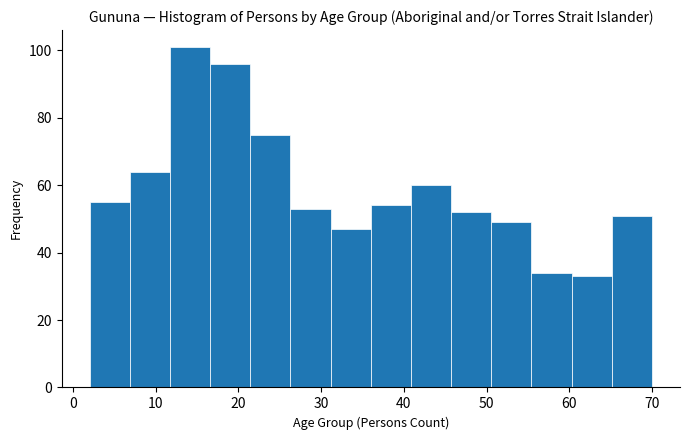

Reading left to right, list every bar in this chart as the range it spans on the x-axis followed by its height. Neither the bar edges nor the heights are printed on the chart, so give them approximately, as read against the axes.

2 to 7: 56
7 to 12: 64
12 to 17: 102
17 to 21: 96
21 to 26: 76
26 to 31: 54
31 to 36: 48
36 to 41: 54
41 to 46: 60
46 to 51: 52
51 to 55: 50
55 to 60: 34
60 to 65: 34
65 to 70: 52